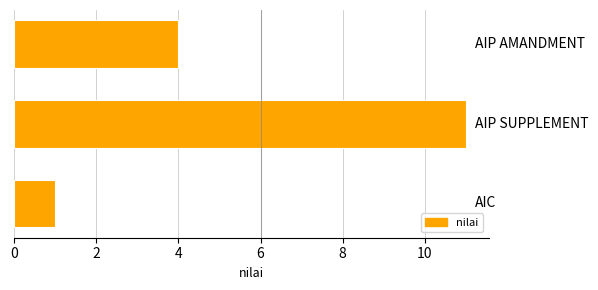

What is the maximum value shown in the chart?

11